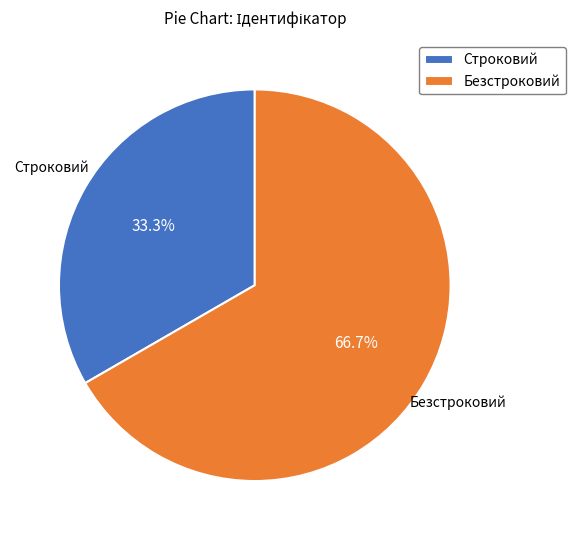

How many slices are in this pie chart?

2